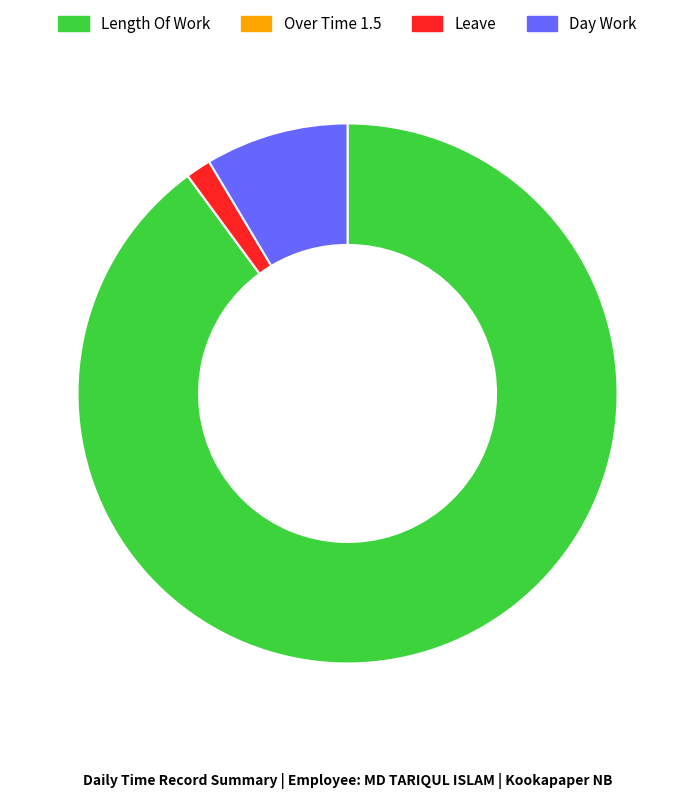

Which category accounts for the majority?

Length Of Work